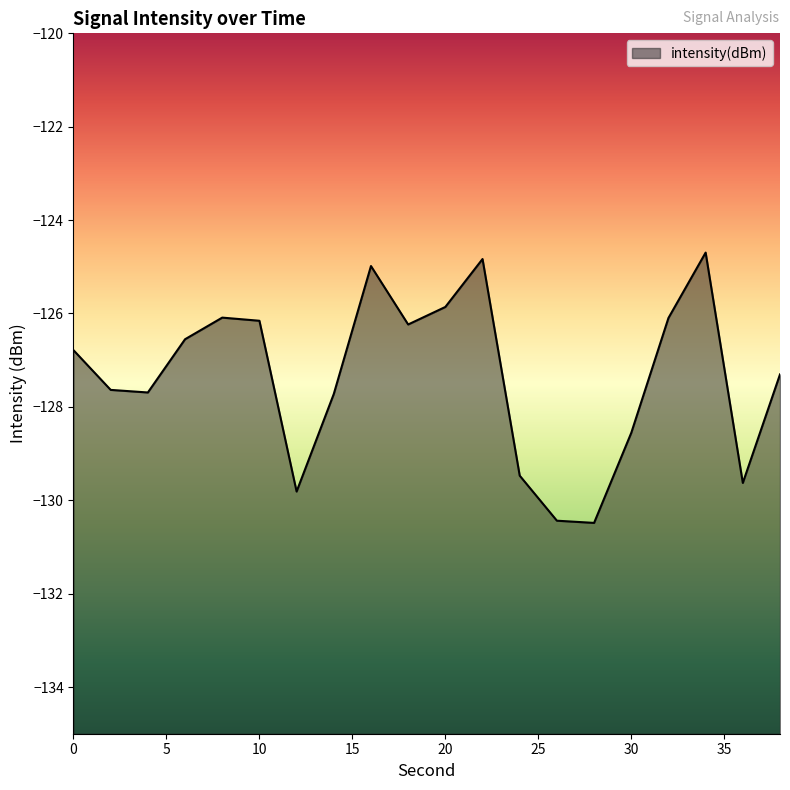

Reading left to right, what are all the values shown in this chart?

-126.8	-127.6	-127.7	-126.6	-126.1	-126.2	-129.8	-127.7	-125.0	-126.2	-125.9	-124.8	-129.5	-130.4	-130.5	-128.6	-126.1	-124.7	-129.6	-127.3